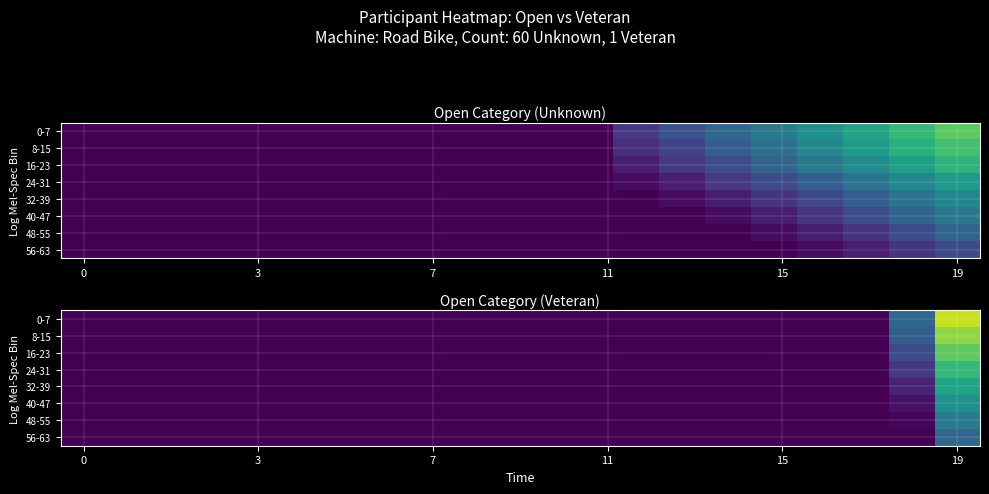

Rank the series by their maximum value, from lowest to highest.

56-63, 48-55, 40-47, 32-39, 24-31, 16-23, 8-15, 0-7